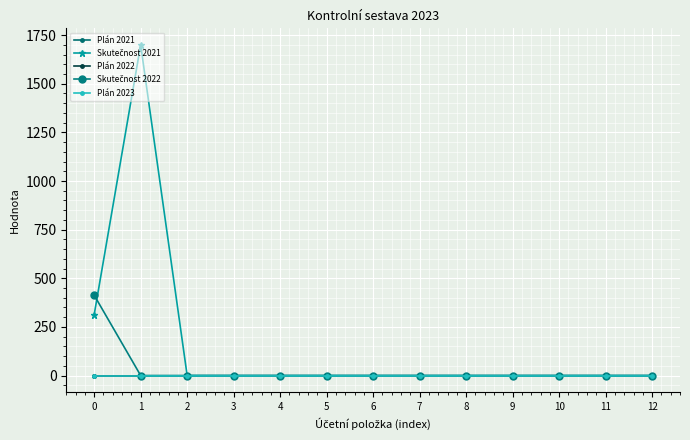

Is this an area chart (filled region under the line)?

No